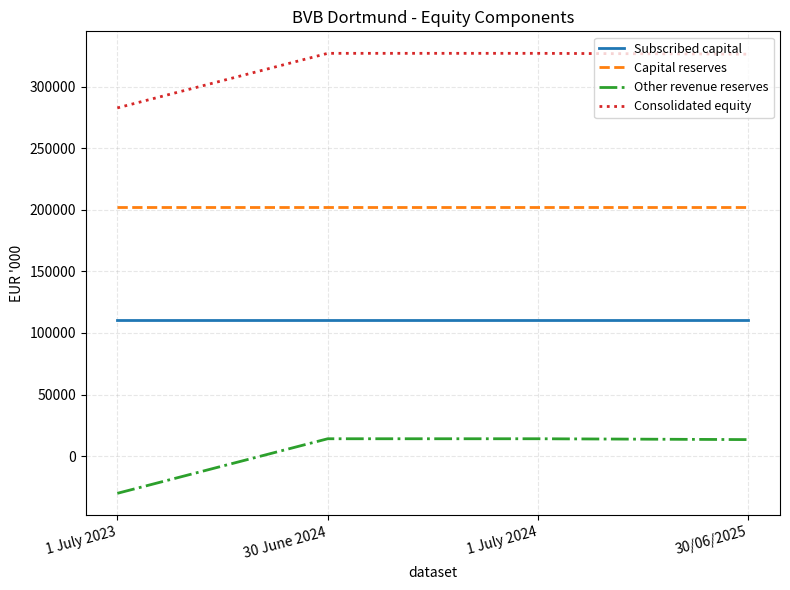

At which category does the chart reach its minimum across all series?

1 July 2023